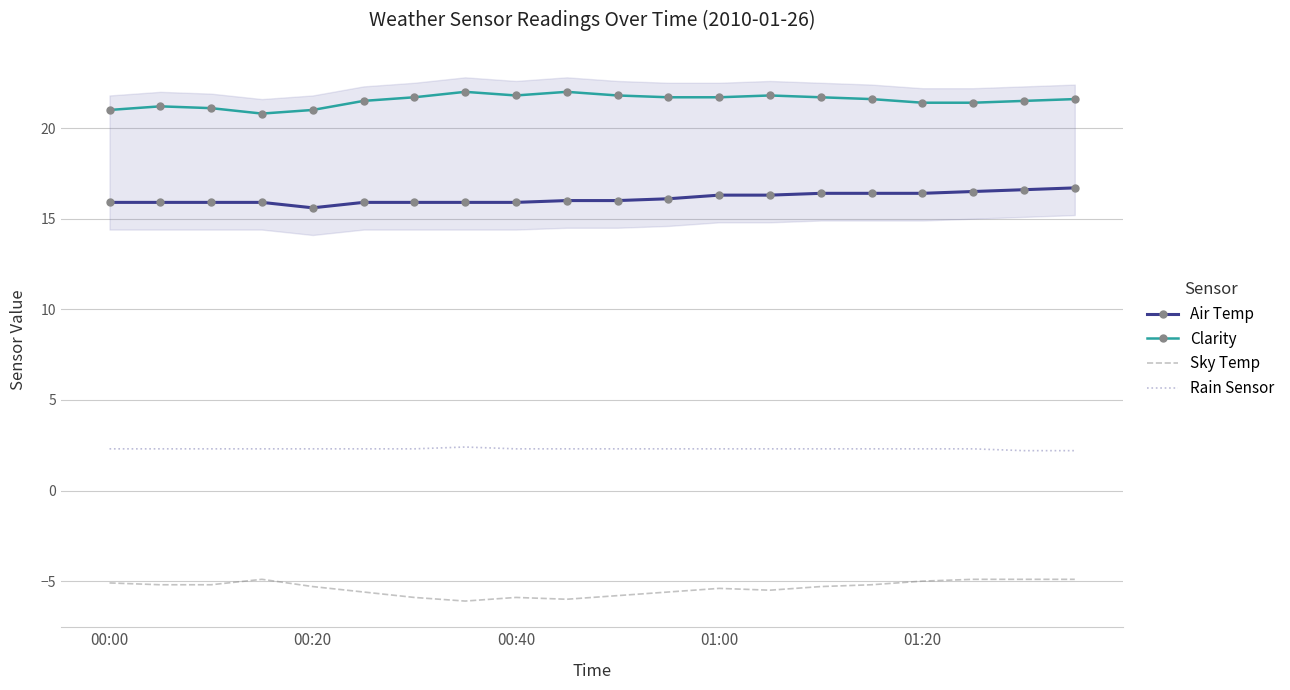

Reading right to left, extract all data points from this chart.

Air Temp: 16.7	16.6	16.5	16.4	16.4	16.4	16.3	16.3	16.1	16.0	16.0	15.9	15.9	15.9	15.9	15.6	15.9	15.9	15.9	15.9
Clarity: 21.6	21.5	21.4	21.4	21.6	21.7	21.8	21.7	21.7	21.8	22.0	21.8	22.0	21.7	21.5	21.0	20.8	21.1	21.2	21.0
Sky Temp: -4.9	-4.9	-4.9	-5.0	-5.2	-5.3	-5.5	-5.4	-5.6	-5.8	-6.0	-5.9	-6.1	-5.9	-5.6	-5.3	-4.9	-5.2	-5.2	-5.1
Rain Sensor: 2.2	2.2	2.3	2.3	2.3	2.3	2.3	2.3	2.3	2.3	2.3	2.3	2.4	2.3	2.3	2.3	2.3	2.3	2.3	2.3